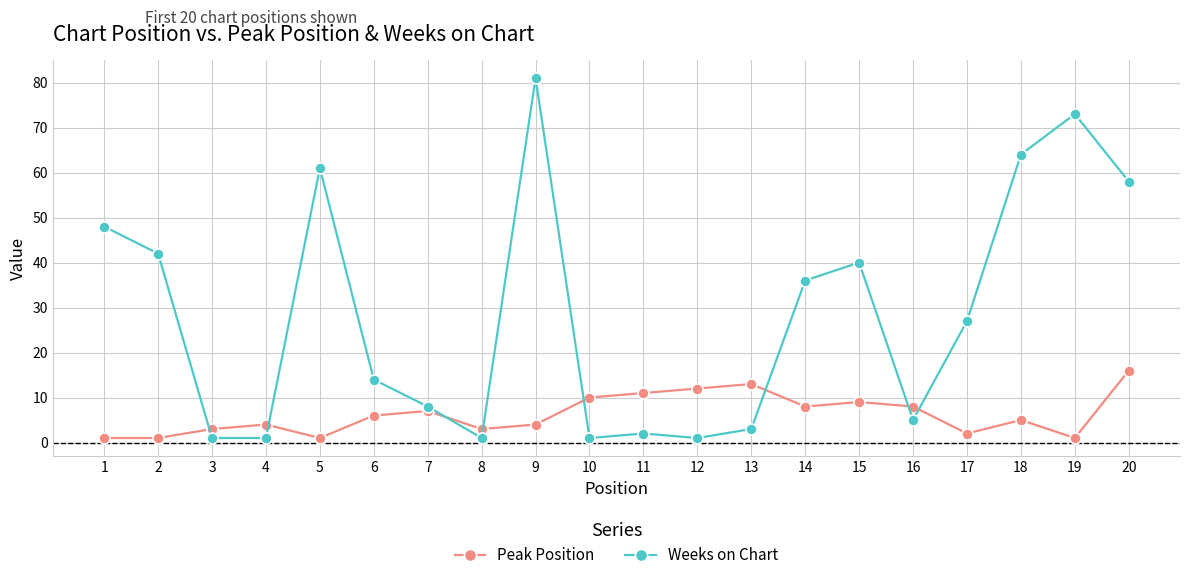

Reading left to right, transcribe all the data shown in this chart.

Peak Position: 1	1	3	4	1	6	7	3	4	10	11	12	13	8	9	8	2	5	1	16
Weeks on Chart: 48	42	1	1	61	14	8	1	81	1	2	1	3	36	40	5	27	64	73	58